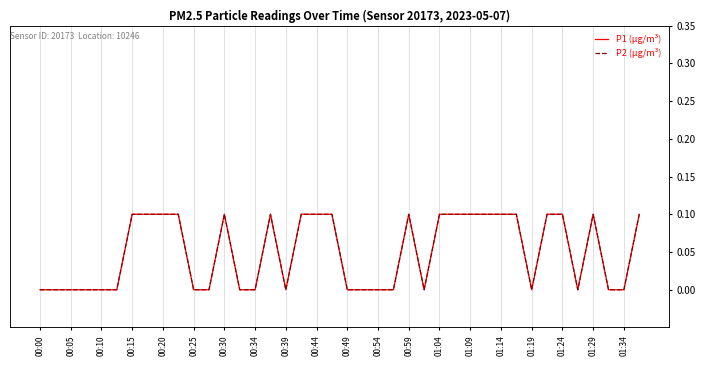

At 00:44, list the series in order from smallest to largest.

P1 (µg/m³), P2 (µg/m³)